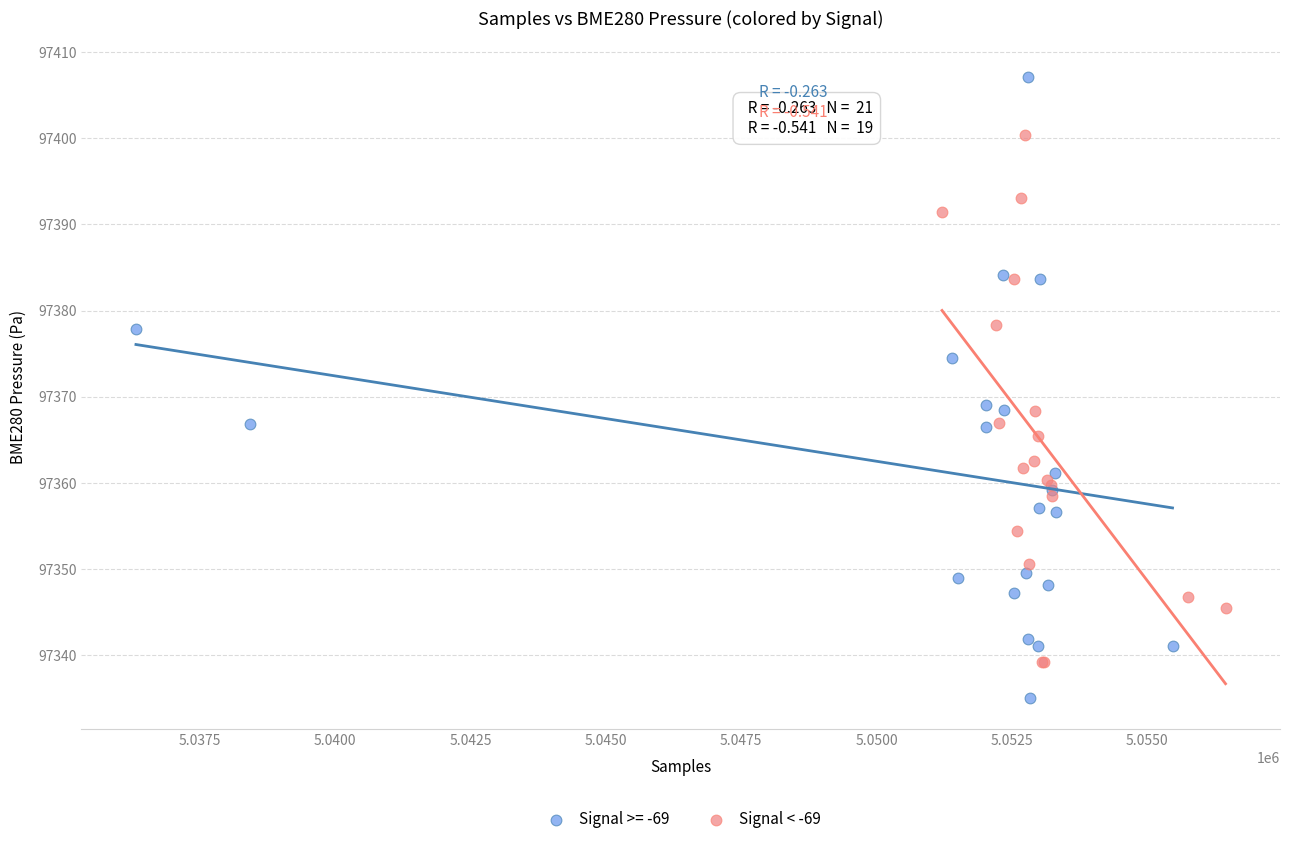

Which series has the largest Y range (max minus min)?

Signal >= -69